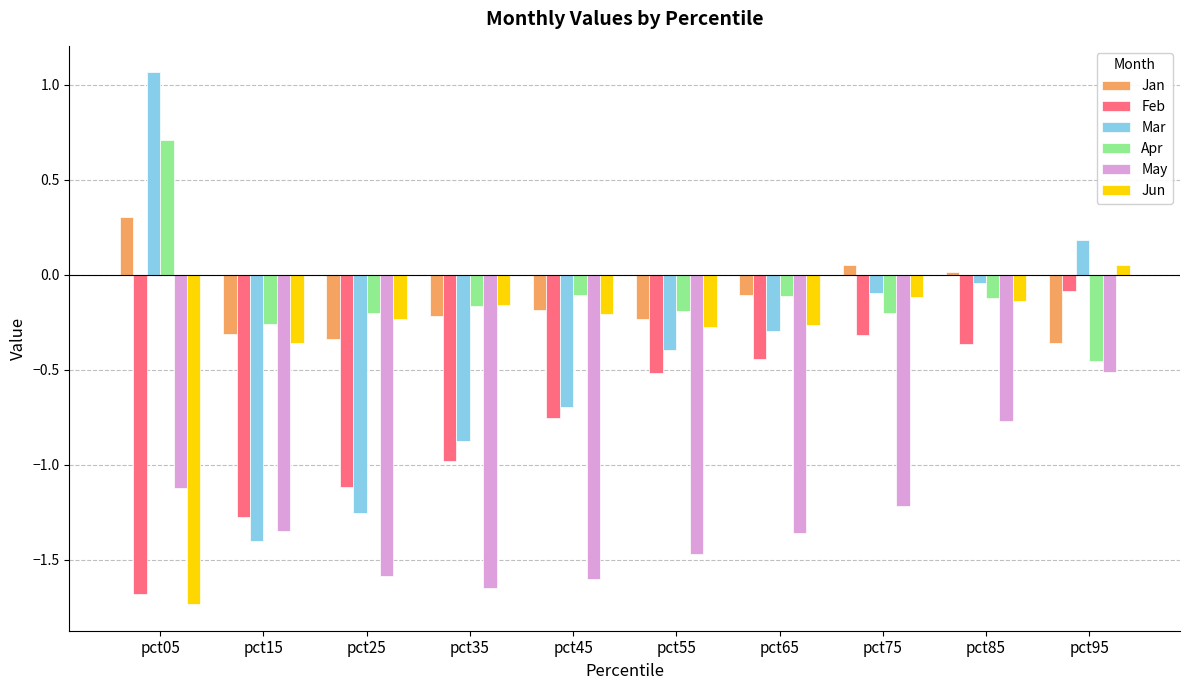

The Mar series shows 0.6 at pct05. True or false?

False